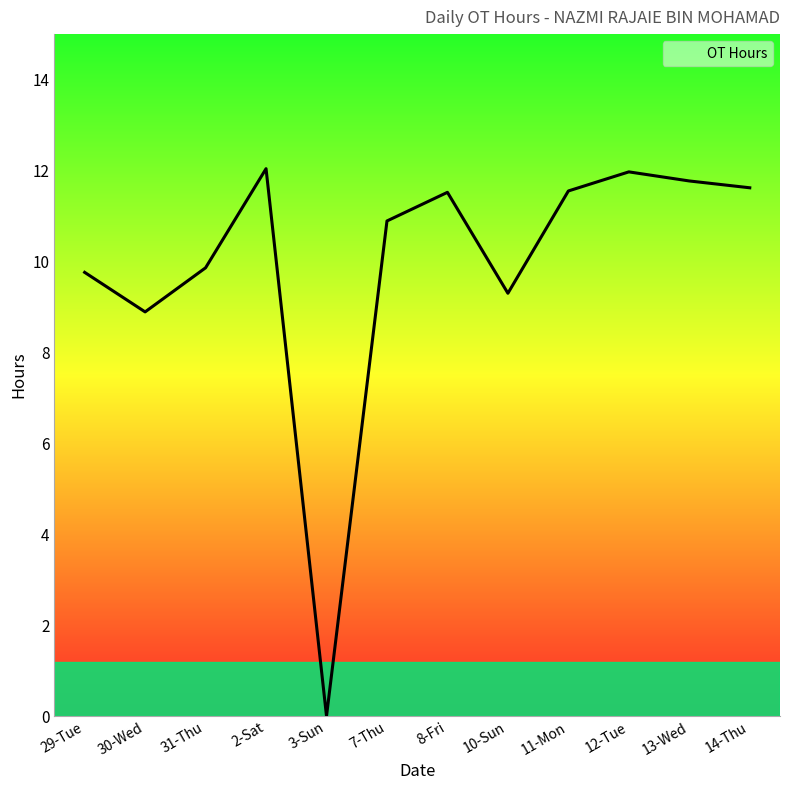

What is the change in value from 7-Thu to 8-Fri?

+0.6